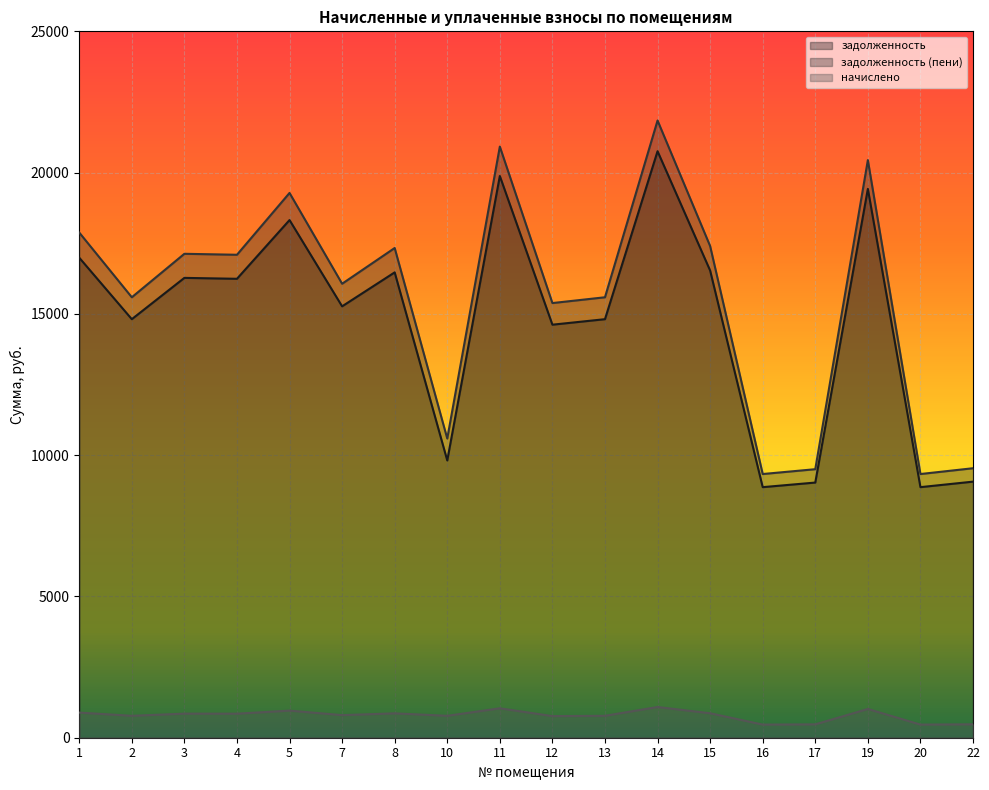

What is the minimum value for задолженность (пени)?

9332.5